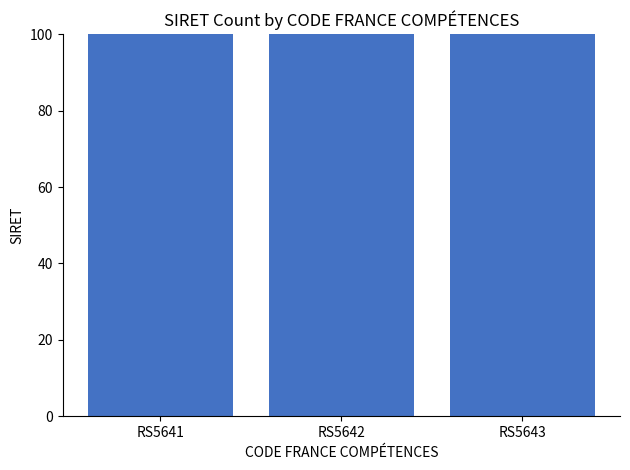

Approximately how many times larger is the value at RS5642 compared to RS5643?

1.0